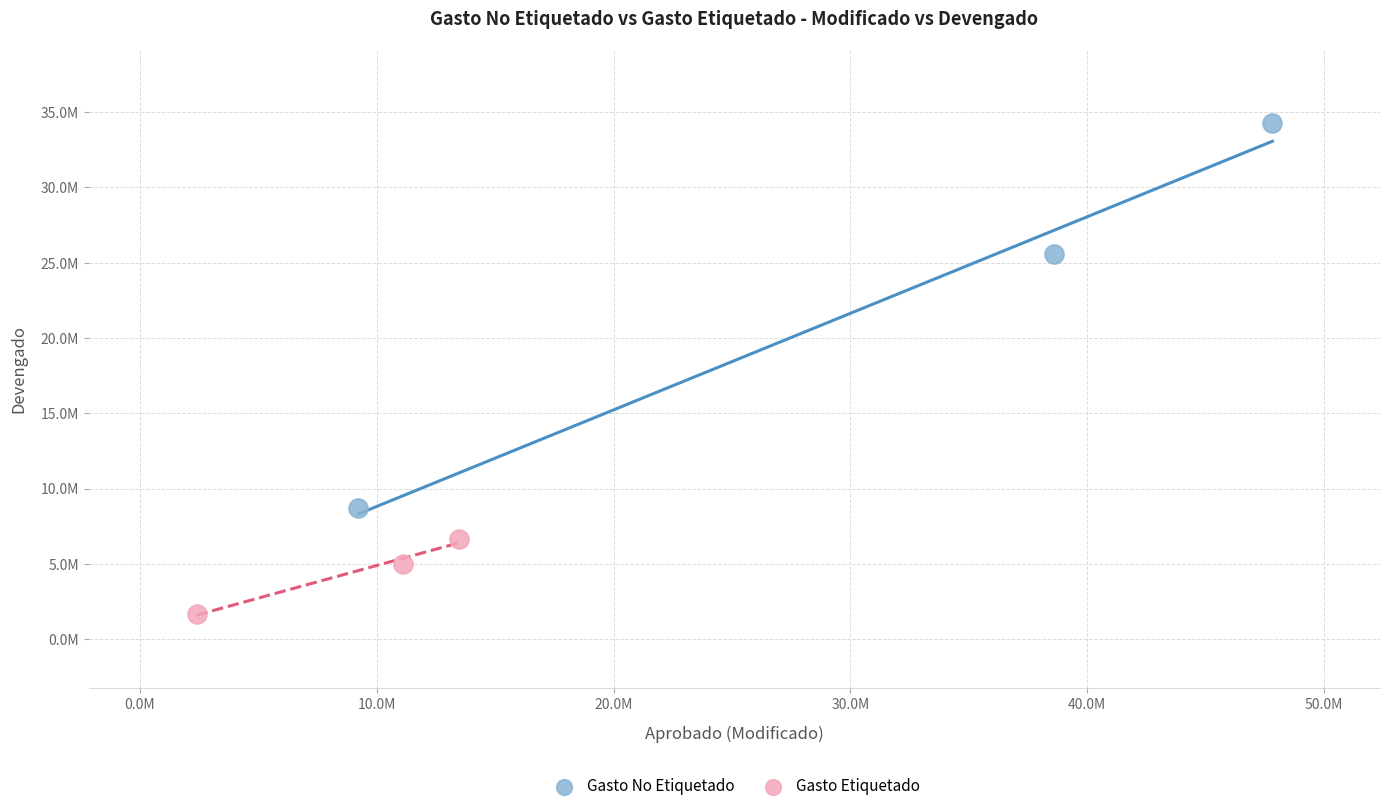

What are all the series names shown in the legend?

Gasto No Etiquetado, Gasto Etiquetado